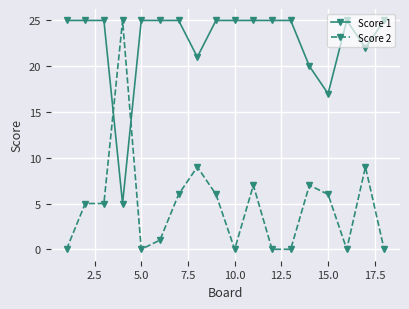

True or false: Score 2 and Score 1 intersect in this chart.

True